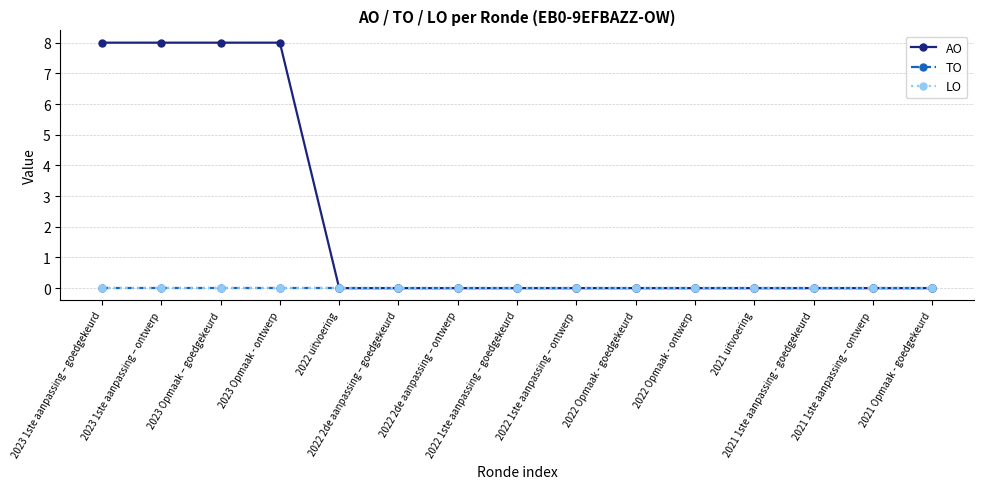

Which series has the widest spread of values?

AO